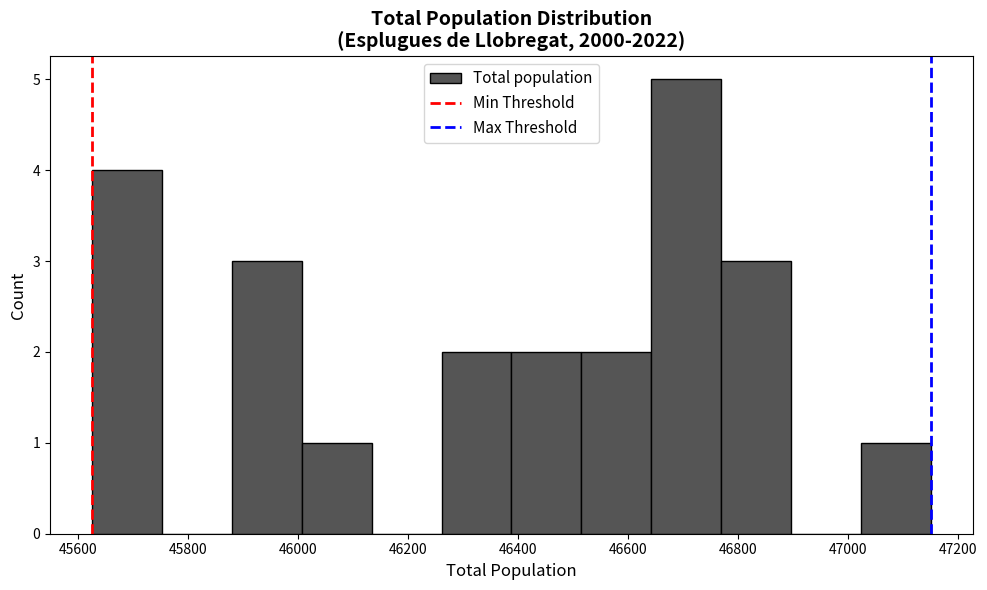

Reading left to right, transcribe this chart: for each bar, give the range it covers on the x-axis and its height. Neither the bar edges nor the heights are printed on the chart, so give them approximately, as read against the axes.

45620 to 45760: 4
45760 to 45880: 0
45880 to 46000: 3
46000 to 46140: 1
46140 to 46260: 0
46260 to 46380: 2
46380 to 46520: 2
46520 to 46640: 2
46640 to 46760: 5
46760 to 46900: 3
46900 to 47020: 0
47020 to 47160: 1